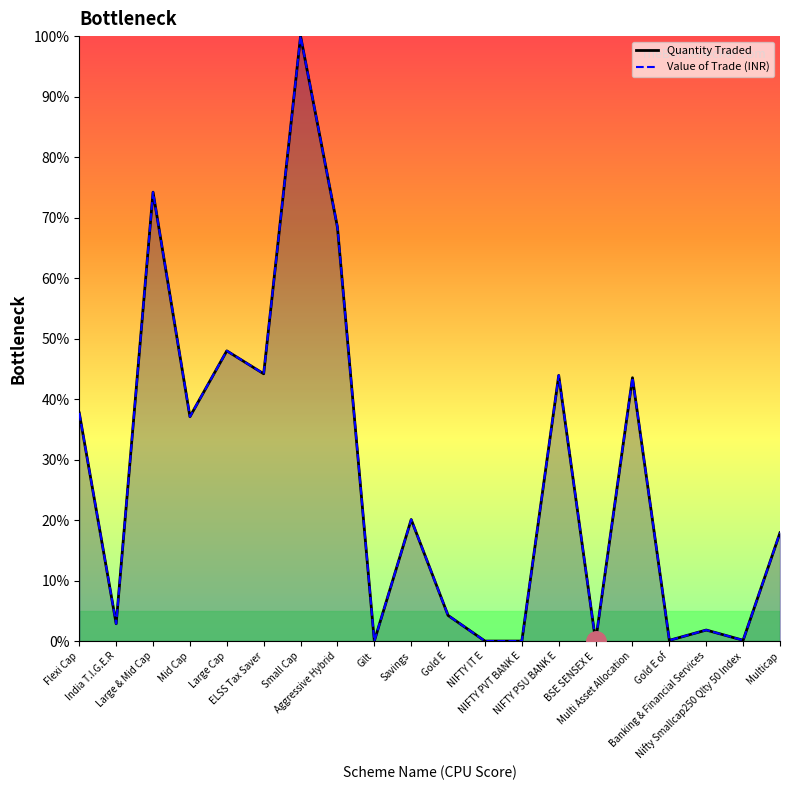

How many data points in Quantity Traded are less than 20?

10